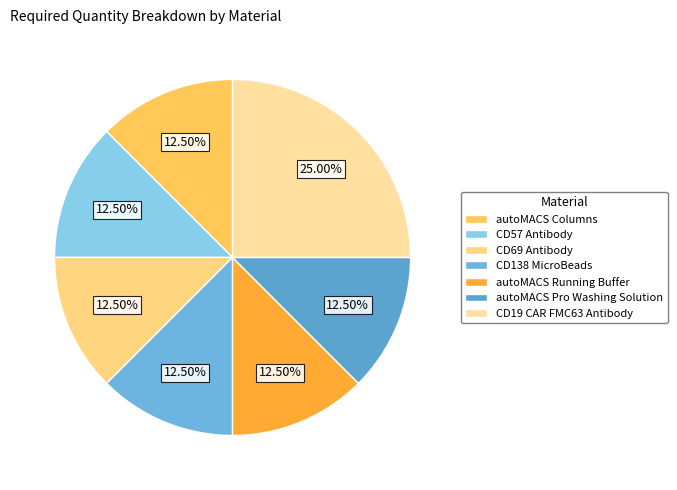

What is the largest slice in the pie chart?

CD19 CAR FMC63 Antibody